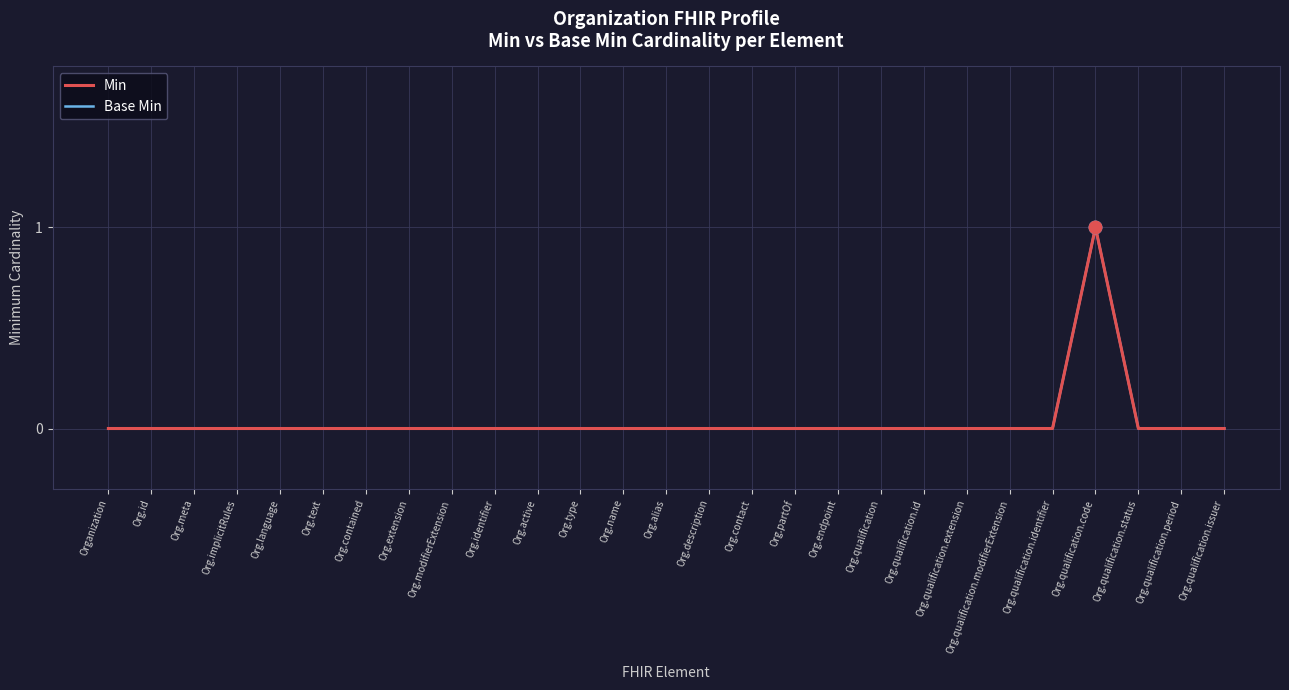

At which category is the sum across all series the highest?

Org.qualification.code